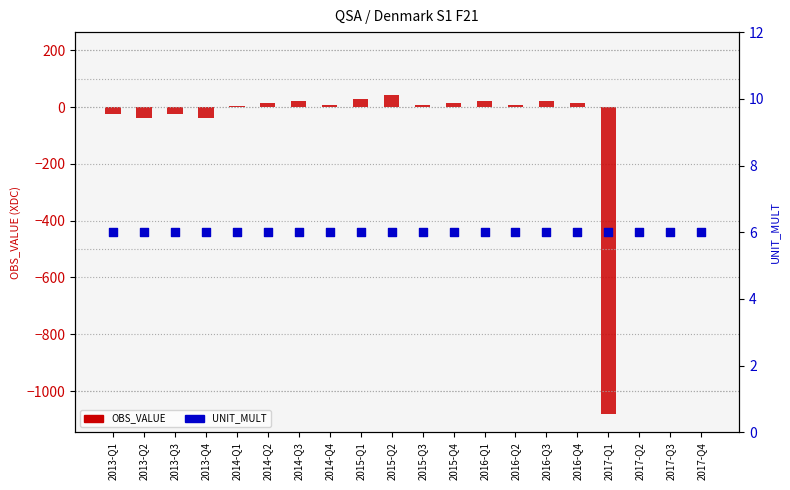

What are all the series names shown in the legend?

OBS_VALUE, UNIT_MULT